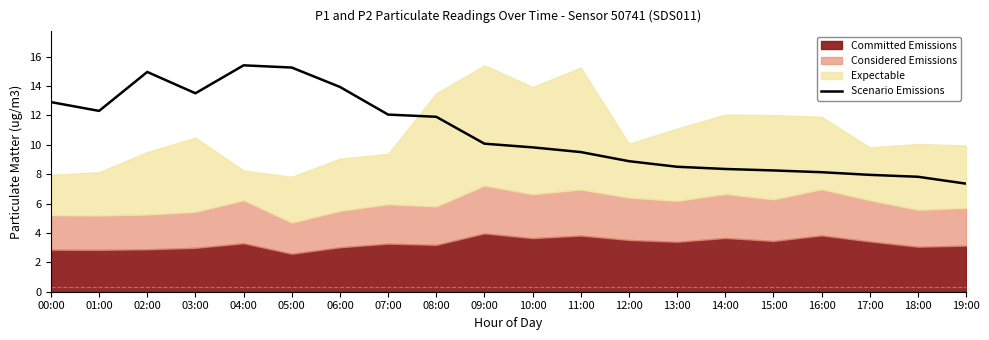

How many categories are shown in the chart?

20